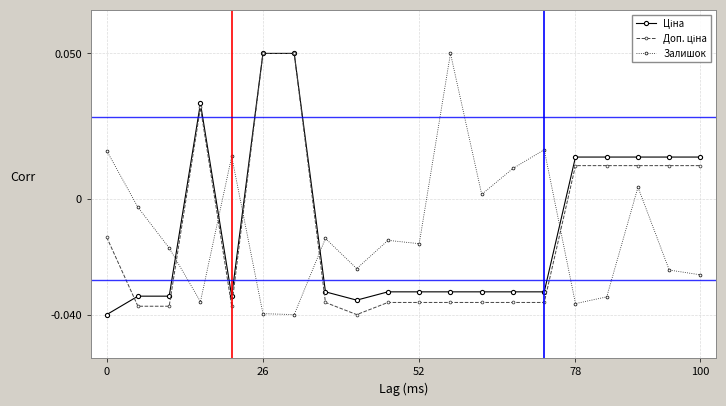

True or false: Залишок has more than 2 interior local peaks.

True